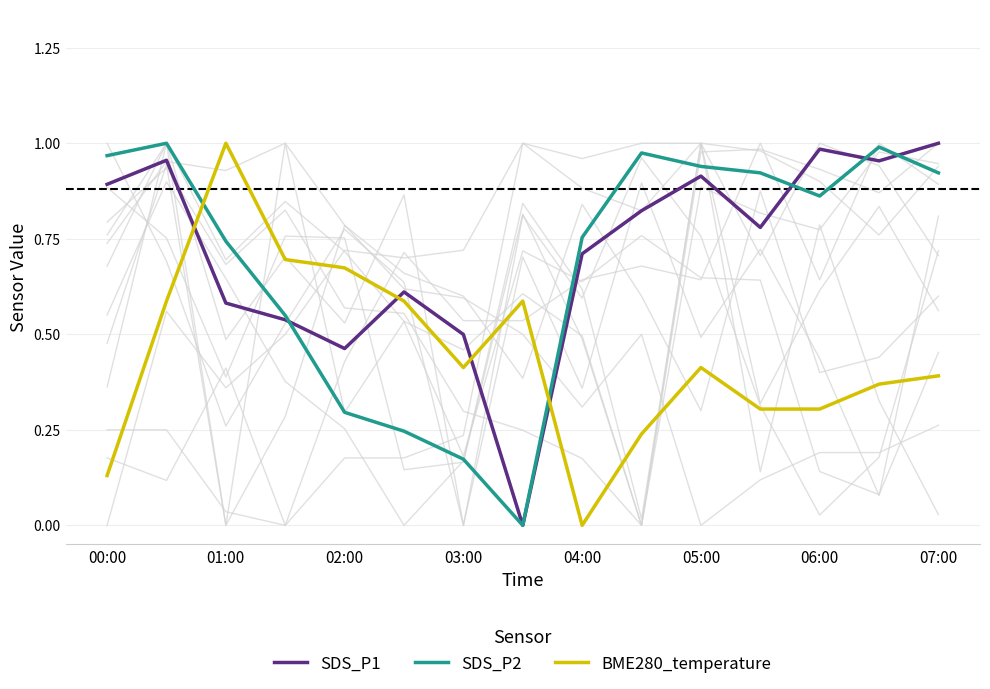

At which category does BME280_temperature reach its first local peak?

01:00